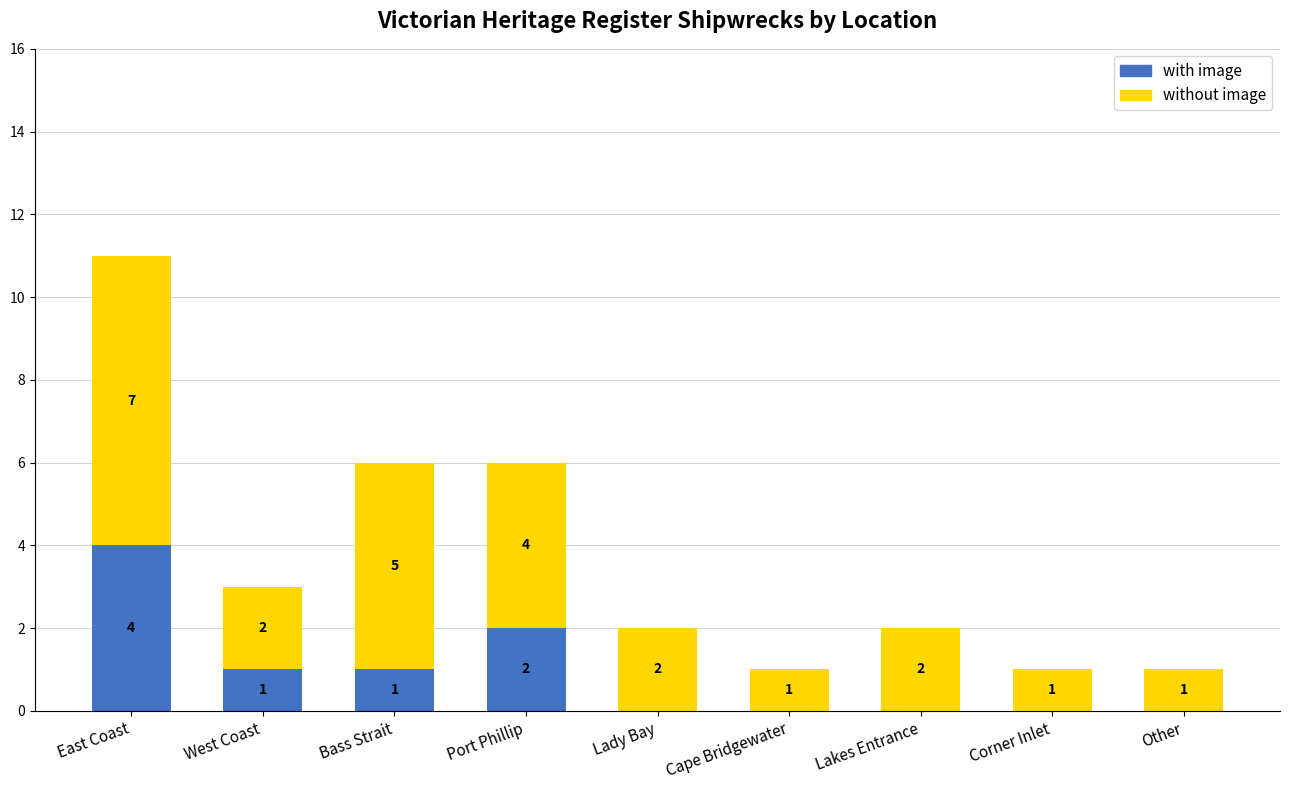

What is the total value across all series at Port Phillip?

6